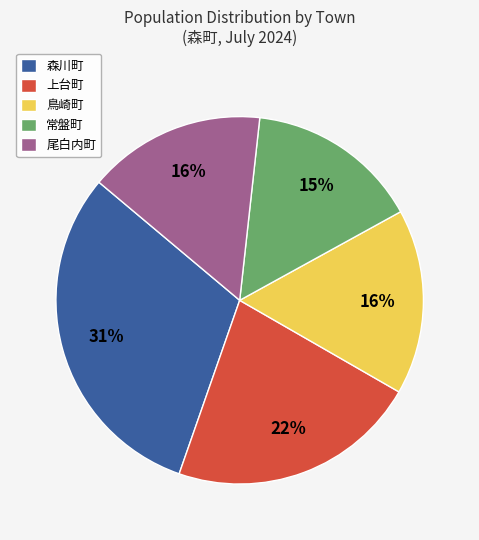

To the nearest percent, what portion does 尾白内町 represent?

16%